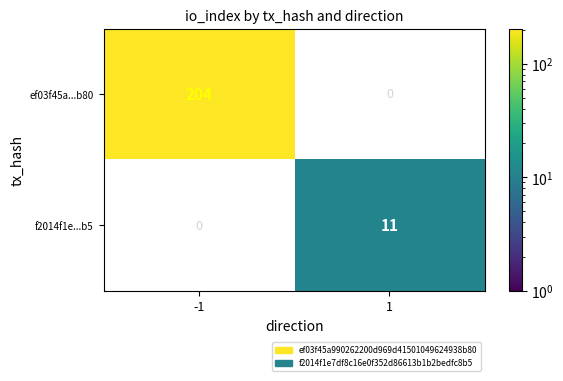

The value of ef03f45a...b80 at -1 is 204. True or false?

True